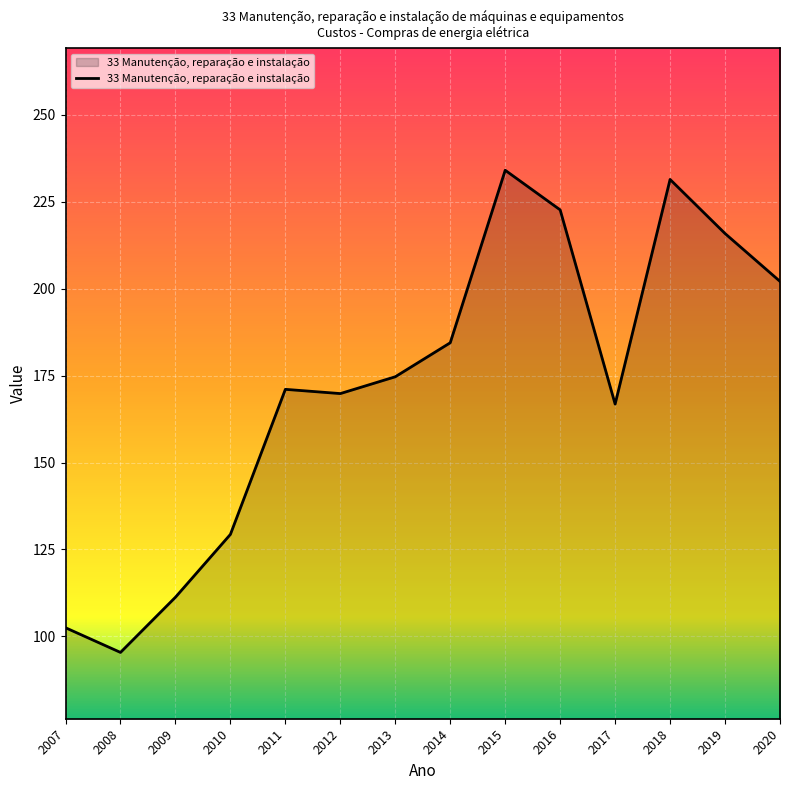

Which category has the lowest value across all series?

2008